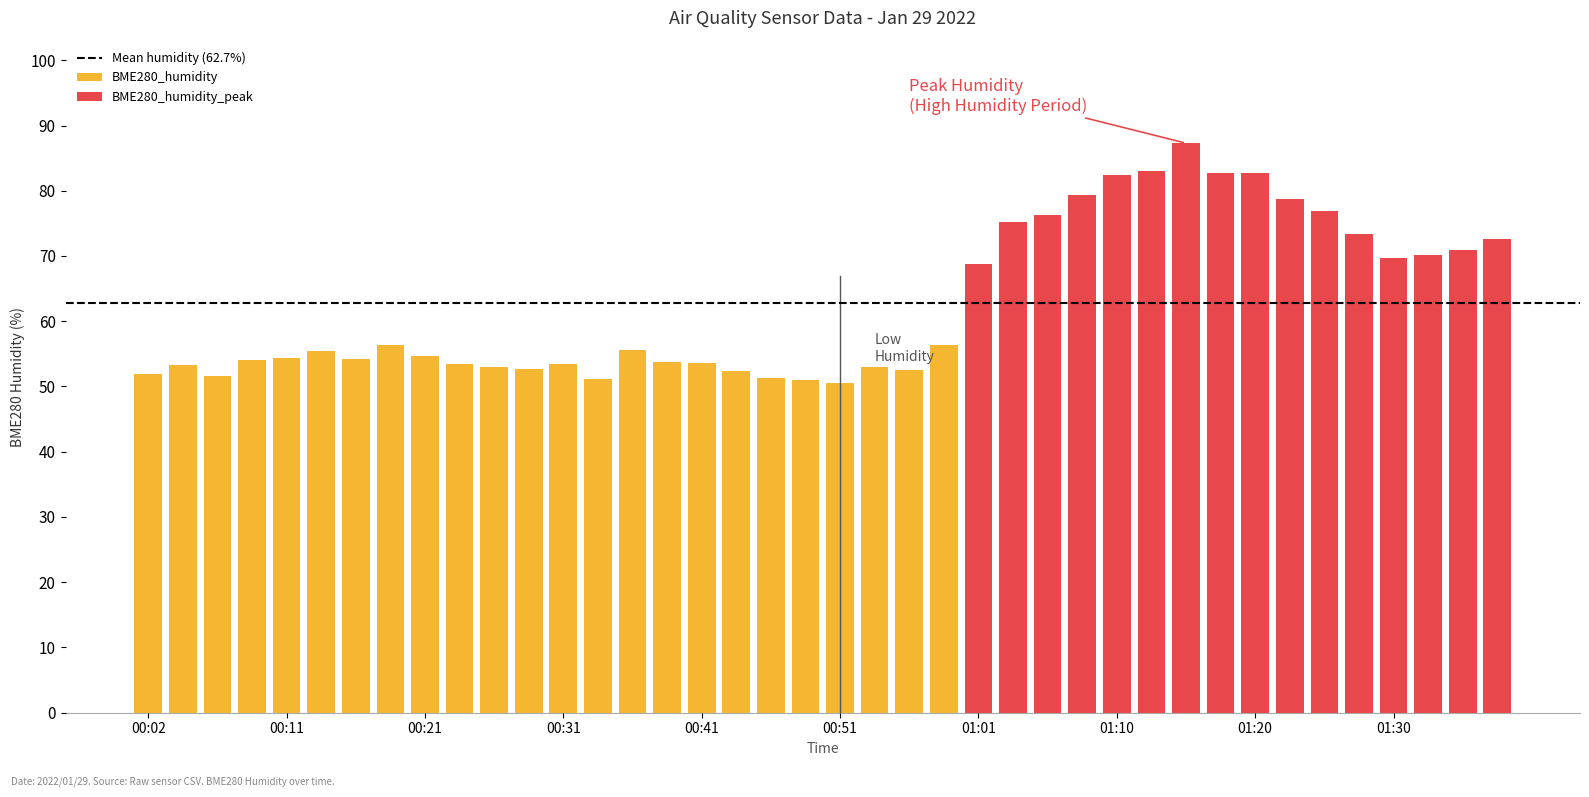

Between 01:18 and 00:36, which is larger?

01:18